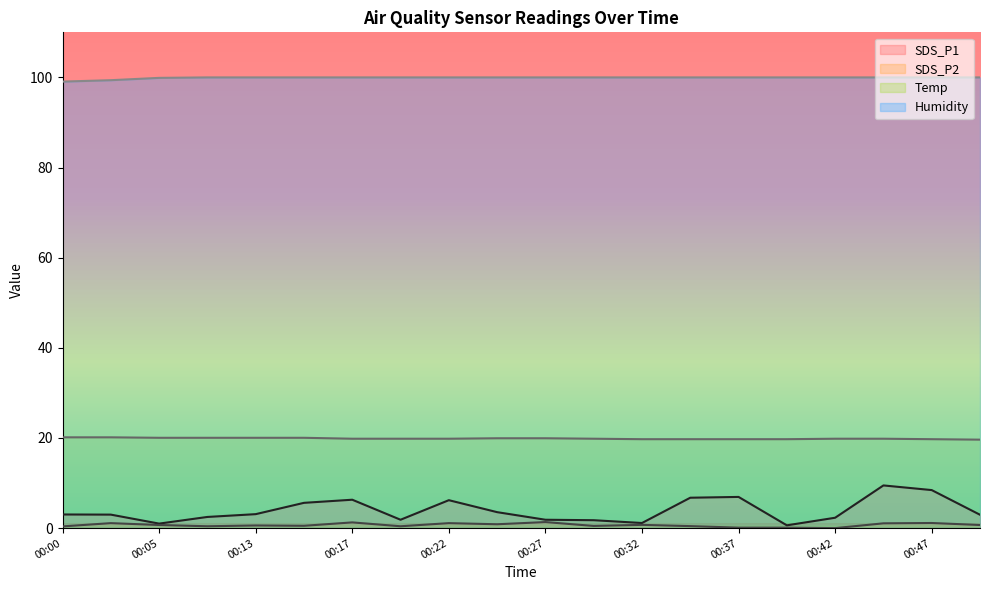

The value of Humidity at 00:07 is 100.0. True or false?

True